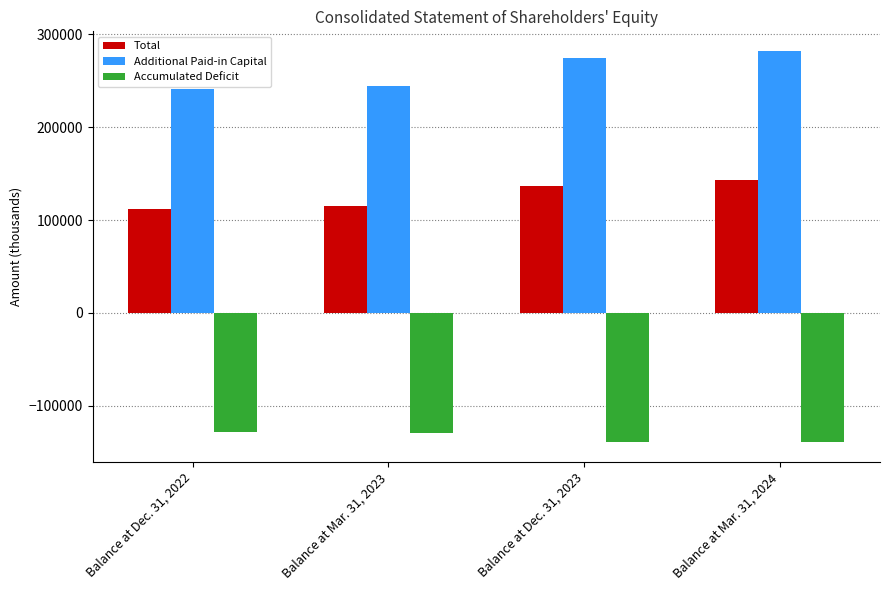

How many groups of bars are there?

4